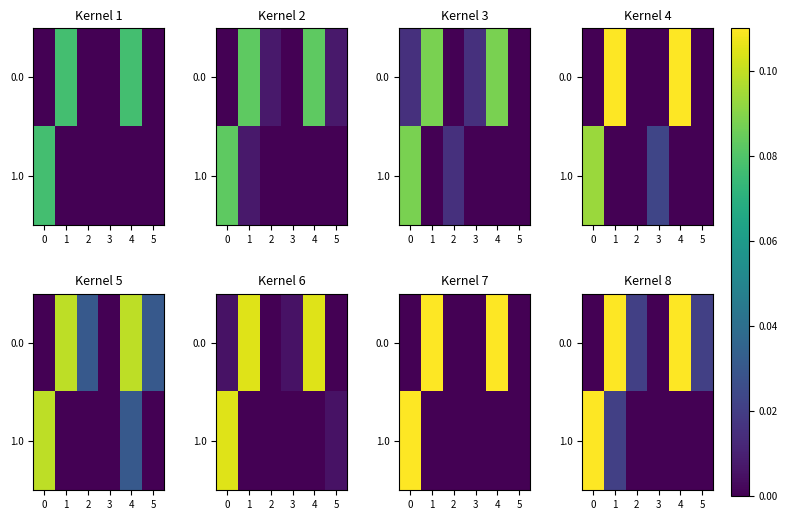

Is it true that 0.0 equals -0.1 at 0?

False